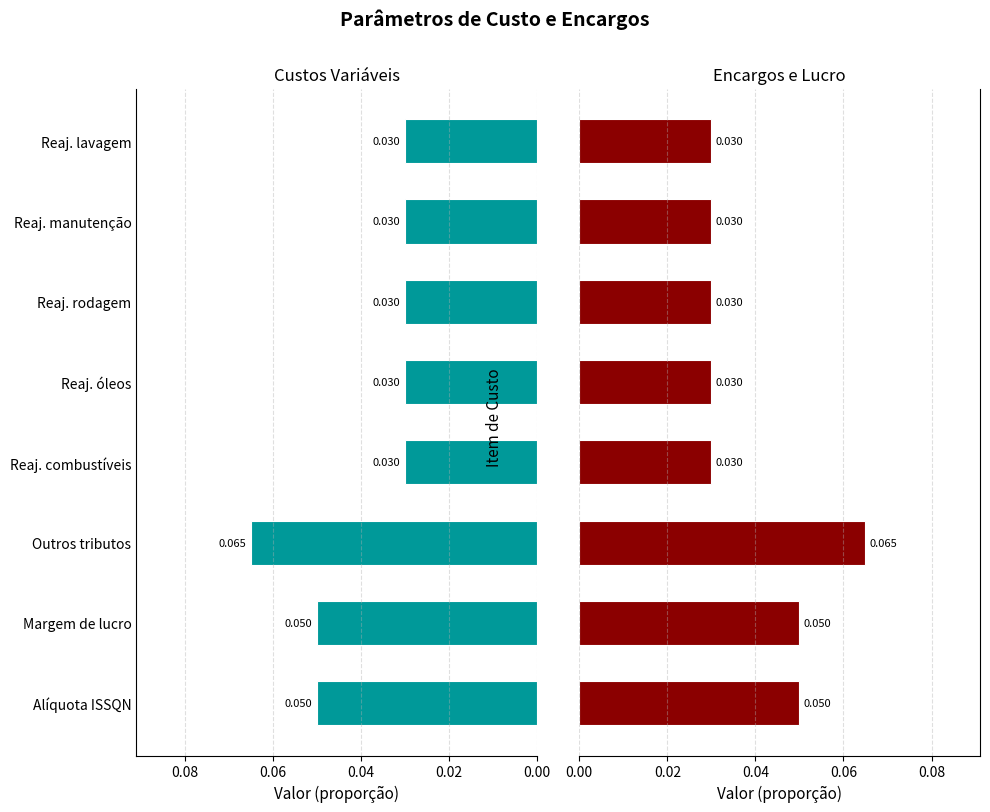

At how many categories does at least one series exceed 0?

8